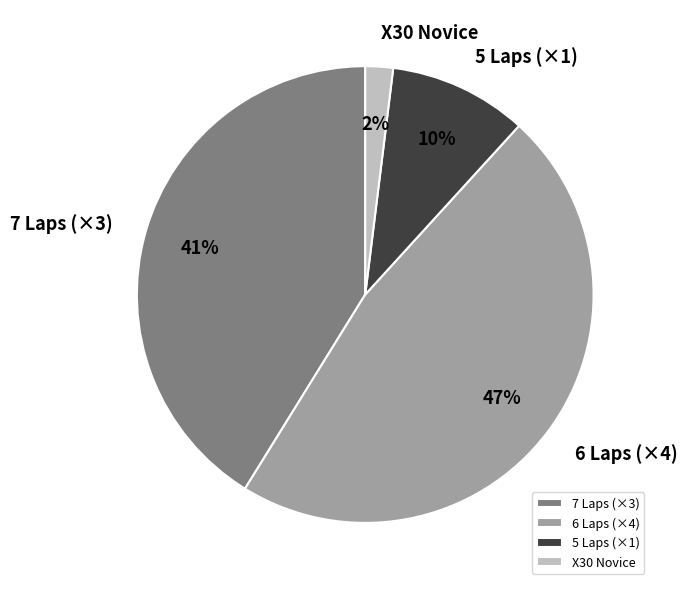

To the nearest percent, what is the difference between the largest and smallest slice percentages?

45%